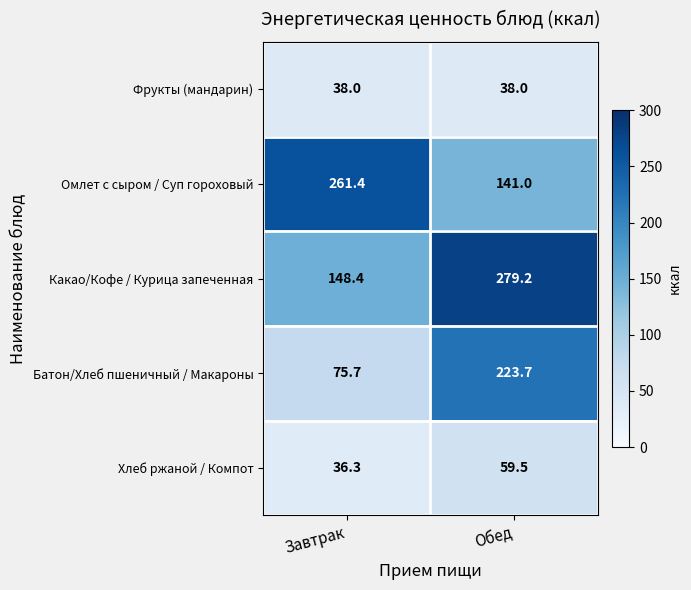

List the series in order of their peak value, highest first.

Какао/Кофе / Курица запеченная, Омлет с сыром / Суп гороховый, Батон/Хлеб пшеничный / Макароны, Хлеб ржаной / Компот, Фрукты (мандарин)